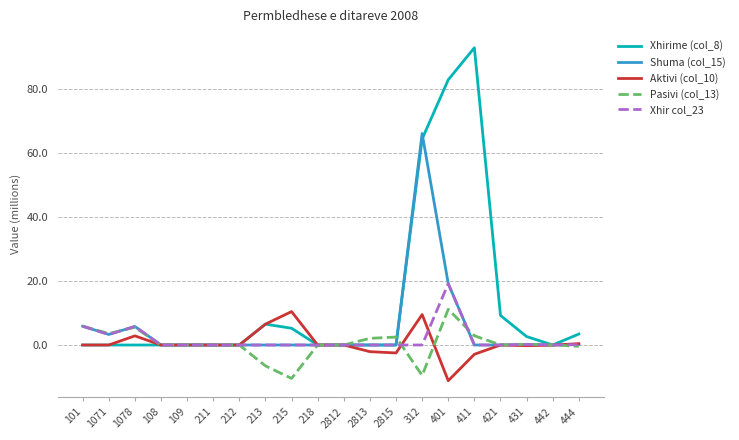

What position from the right is 401?

6